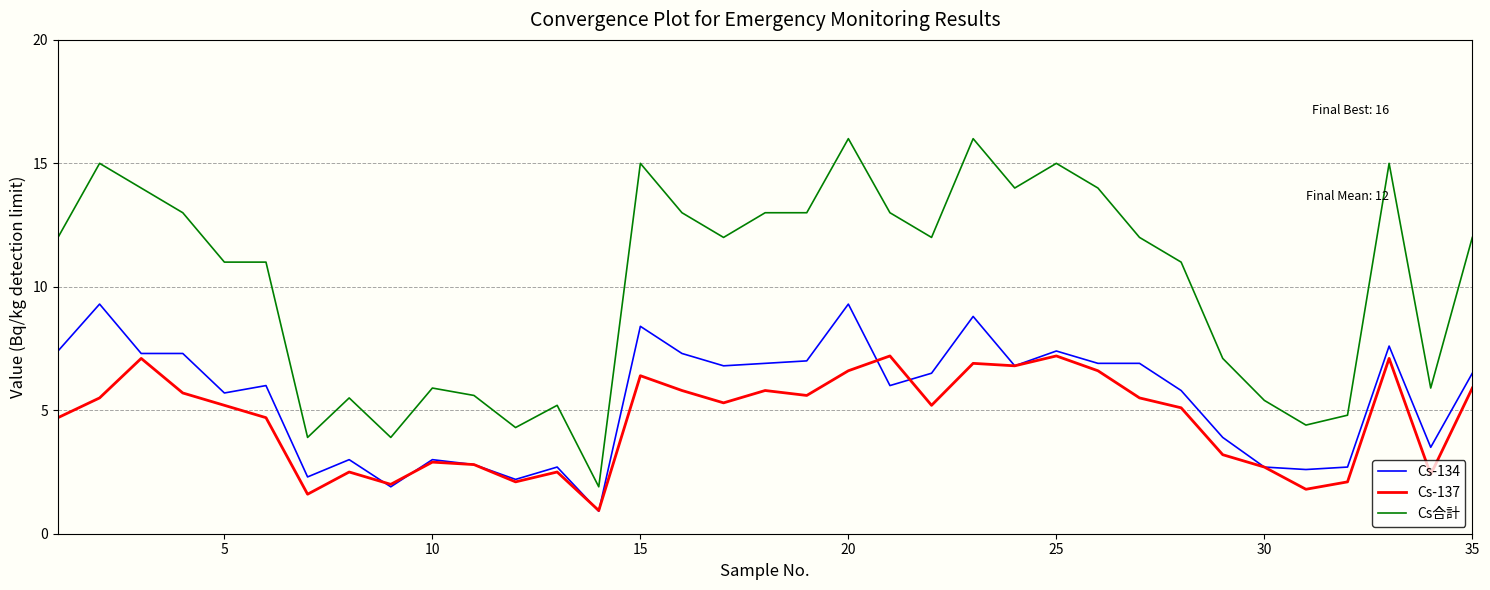

What is the smallest value displayed?

0.9